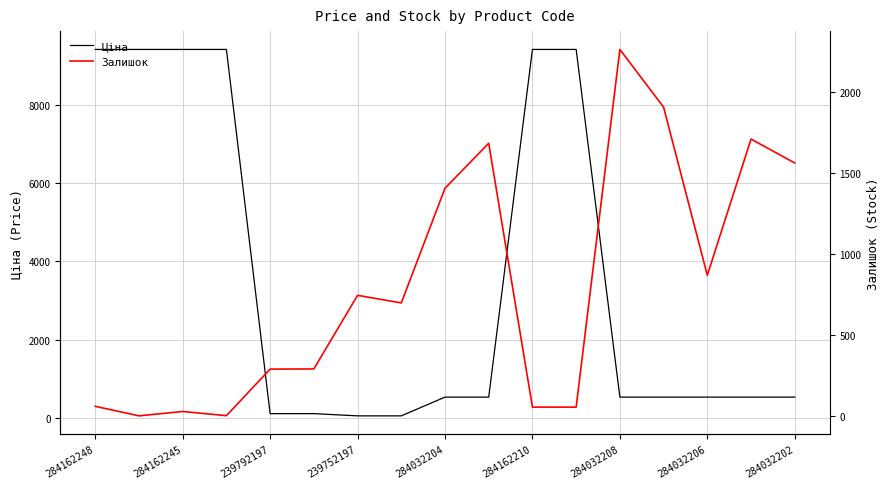

Which series ends up on top after the final intersection of Залишок and Ціна?

Залишок